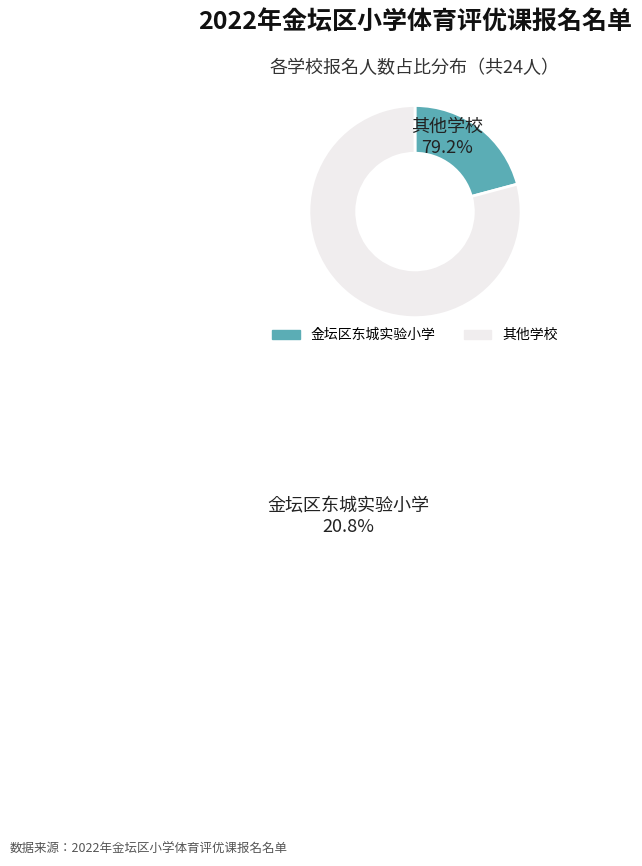

Does any single category account for the majority?

Yes